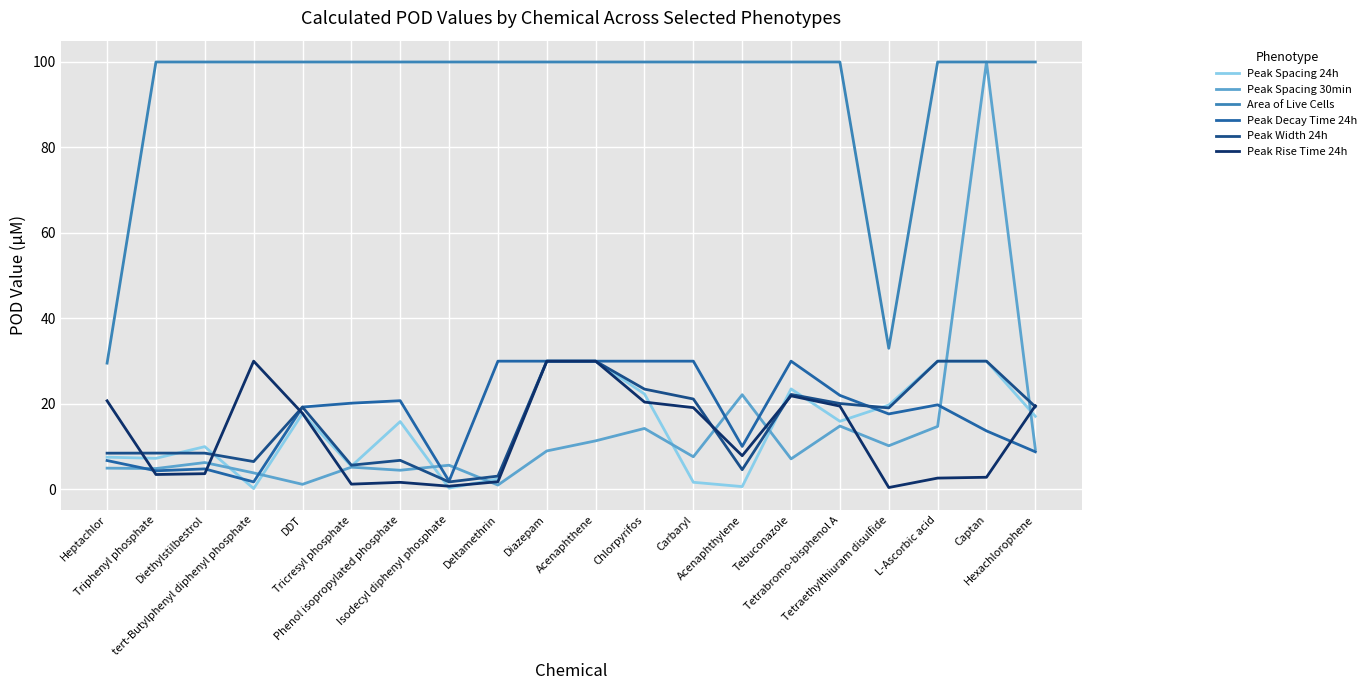

Reading right to left, transcribe all the data shown in this chart.

Peak Spacing 24h: 17.1	30.0	30.0	19.7	15.9	23.5	0.7	1.7	22.3	30.0	30.0	2.5	0.3	15.9	5.4	17.8	0.2	10.0	7.3	7.5
Peak Spacing 30min: 9.4	100.0	14.7	10.2	14.8	7.1	22.2	7.6	14.3	11.4	9.0	1.0	5.7	4.5	5.2	1.2	3.9	6.3	4.9	5.0
Area of Live Cells: 100.0	100.0	100.0	33.0	100.0	100.0	100.0	100.0	100.0	100.0	100.0	100.0	100.0	100.0	100.0	100.0	100.0	100.0	100.0	29.5
Peak Decay Time 24h: 8.8	13.7	19.8	17.7	22.0	30.0	10.1	30.0	30.0	30.0	30.0	30.0	1.9	20.7	20.2	19.3	1.8	4.8	4.3	6.7
Peak Width 24h: 19.3	30.0	30.0	19.1	20.1	22.2	4.6	21.1	23.5	30.0	30.0	3.1	1.7	6.8	5.7	19.2	6.5	8.5	8.5	8.5
Peak Rise Time 24h: 19.6	2.8	2.6	0.4	19.5	21.9	7.9	19.1	20.4	30.0	30.0	1.8	0.7	1.6	1.2	17.8	30.0	3.7	3.5	20.7